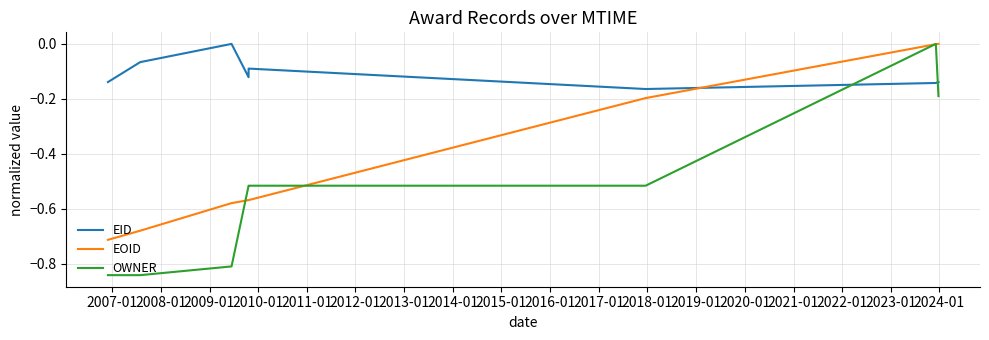

Rank the series by their average value, from lowest to highest.

OWNER, EOID, EID